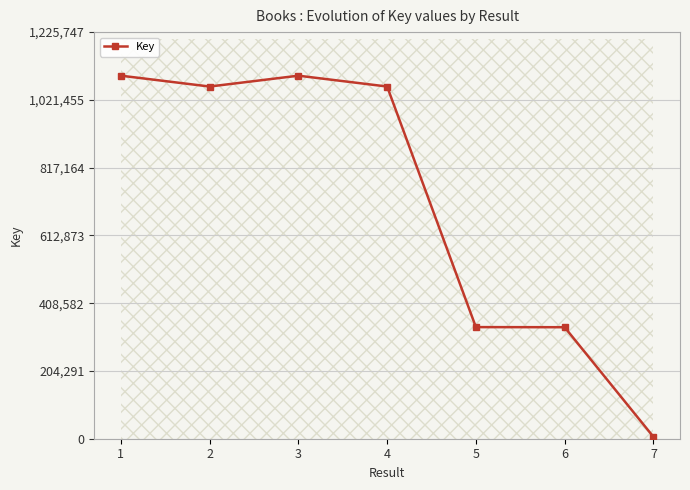

What is the sum of the values at 7 and 1?

1100380